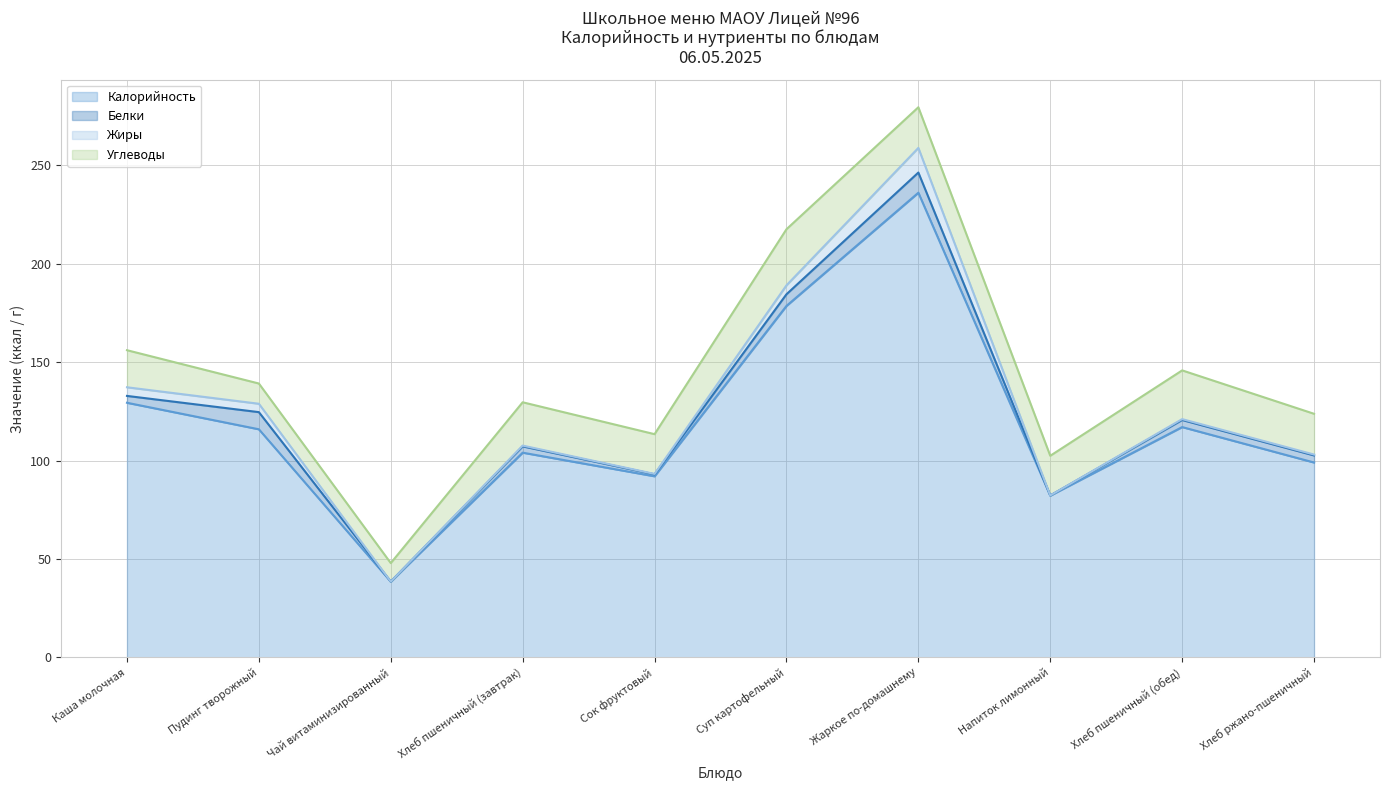

What is the label of the 5th point from the right?

Суп картофельный